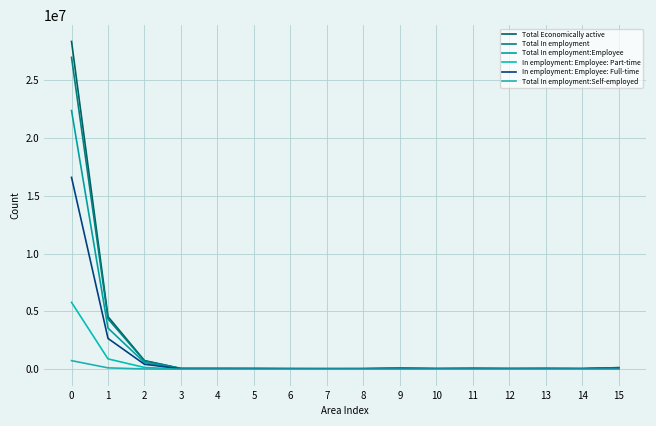

True or false: Total In employment and Total In employment:Self-employed intersect in this chart.

False